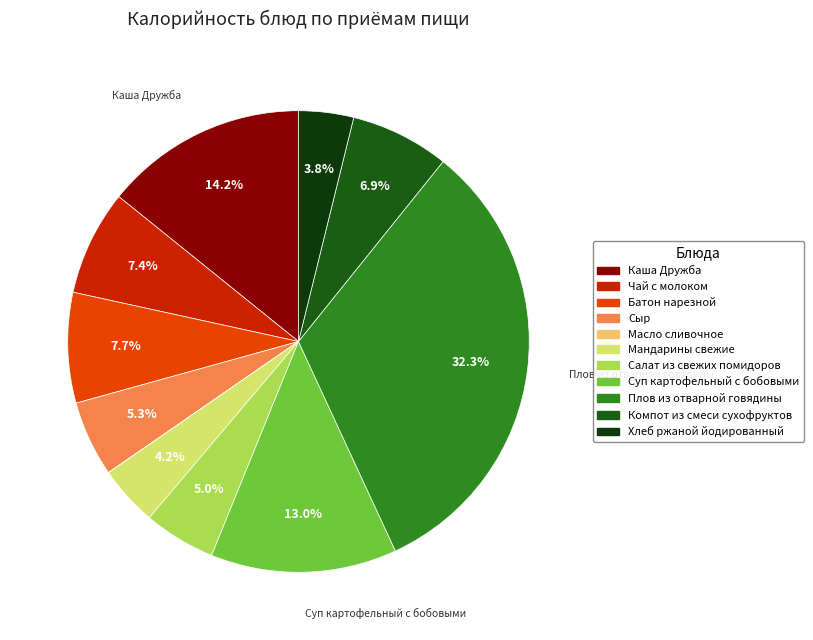

Rank the categories by value from highest to lowest.

Плов из отварной говядины, Каша Дружба, Суп картофельный с бобовыми, Батон нарезной, Чай с молоком, Компот из смеси сухофруктов, Сыр, Салат из свежих помидоров, Мандарины свежие, Хлеб ржаной йодированный, Масло сливочное